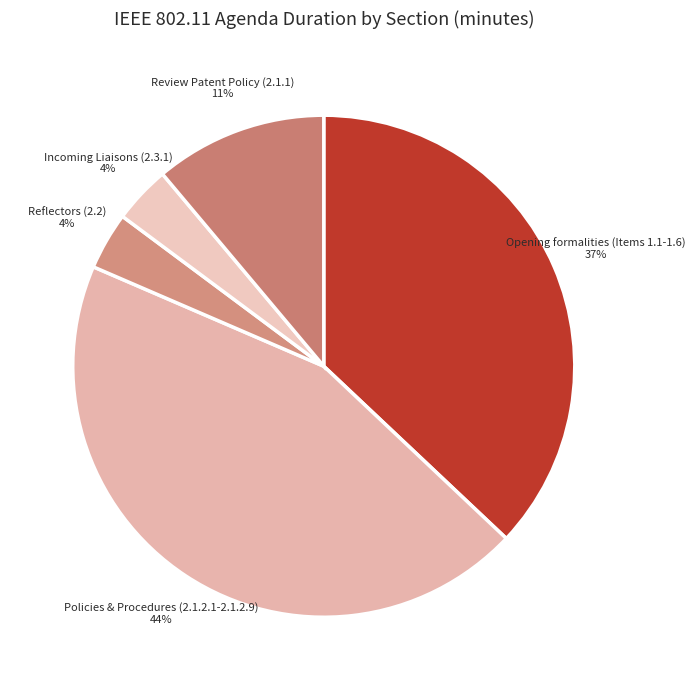

How many slices are in this pie chart?

5